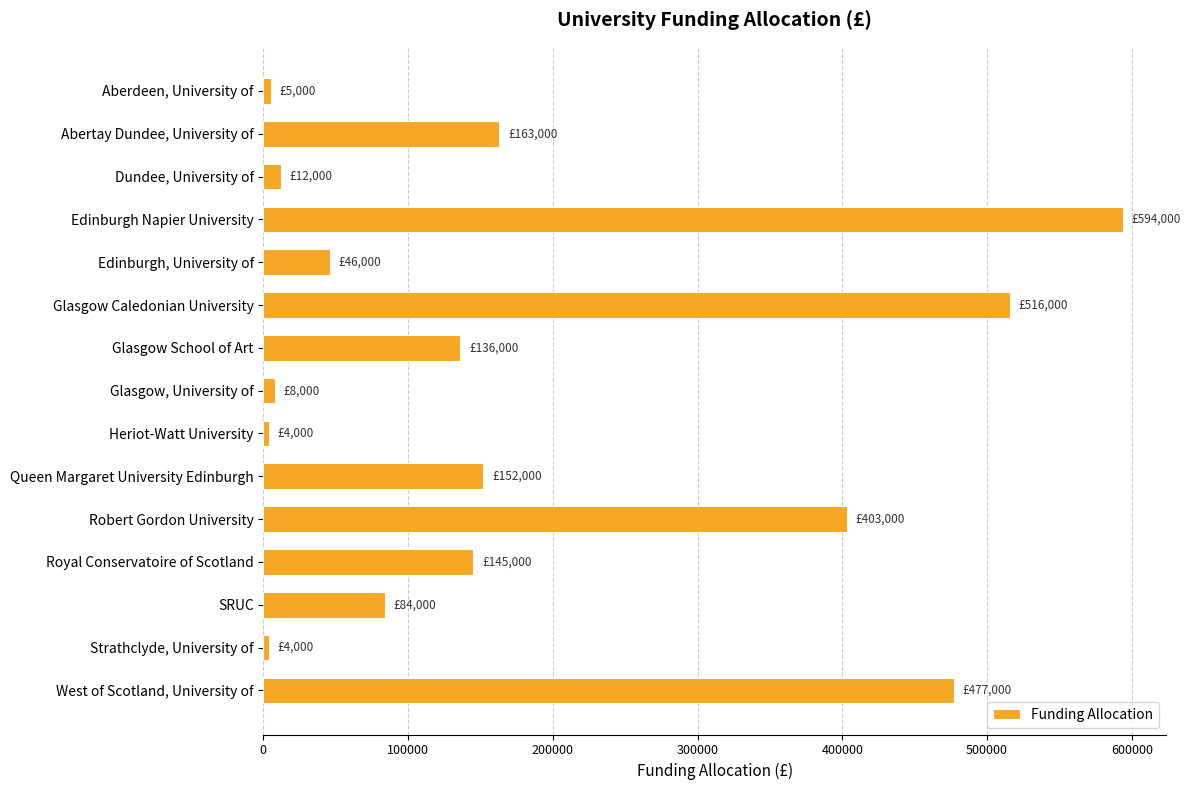

What is the greatest value displayed?

594000